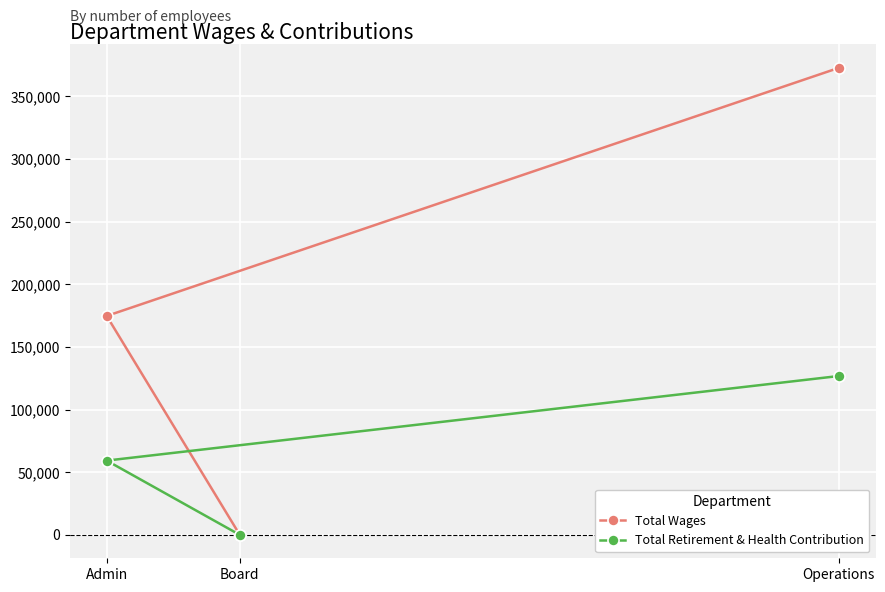

Where does the Total Wages series first go above 174760?

Operations